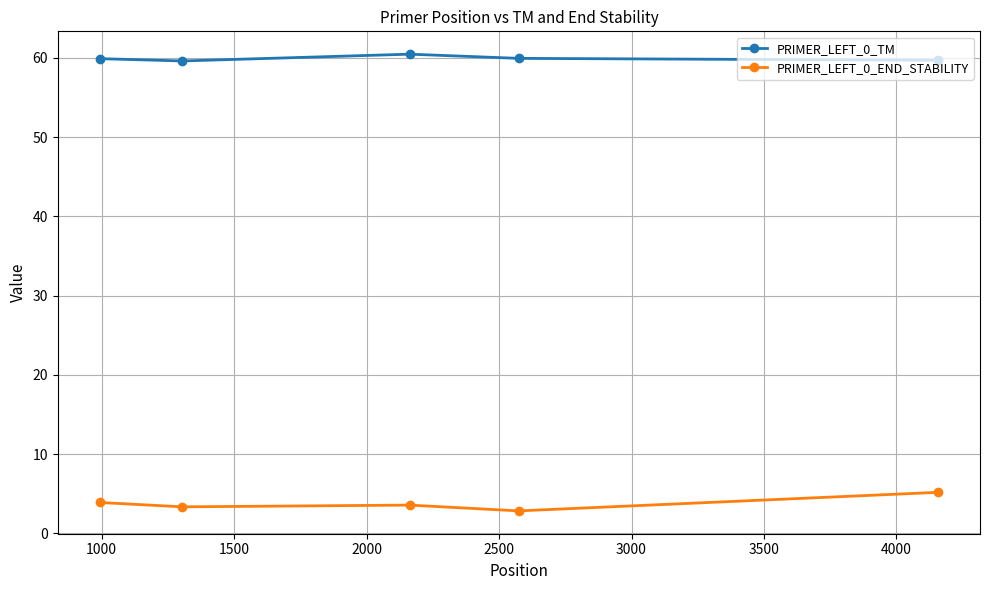

What is the sum of all PRIMER_LEFT_0_TM values?

299.6